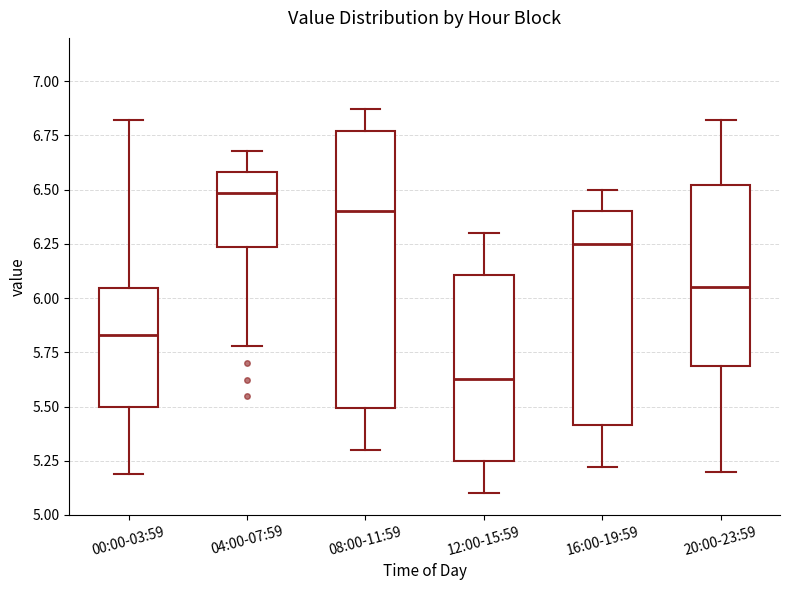

Reading left to right, transcribe this box plot: for each box, give where its median line is, the range the box spans, and where its two whiskers end, as read against the y-axis. The values are not printed on the chart, so give them approximately, as read against the axis.

00:00-03:59: median 5.85, box 5.50 to 6.05, whiskers 5.20 to 6.80
04:00-07:59: median 6.50, box 6.25 to 6.60, whiskers 5.80 to 6.70
08:00-11:59: median 6.40, box 5.50 to 6.75, whiskers 5.30 to 6.85
12:00-15:59: median 5.65, box 5.25 to 6.10, whiskers 5.10 to 6.30
16:00-19:59: median 6.25, box 5.40 to 6.40, whiskers 5.20 to 6.50
20:00-23:59: median 6.05, box 5.70 to 6.50, whiskers 5.20 to 6.80